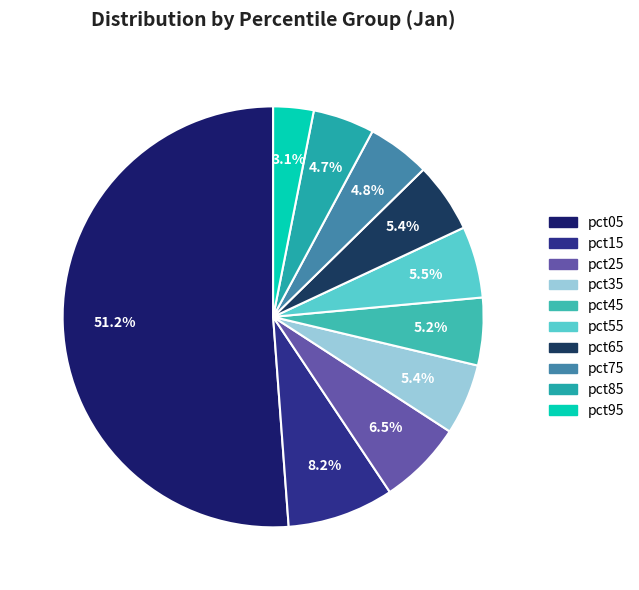

Which category has the smallest portion of the pie?

pct95